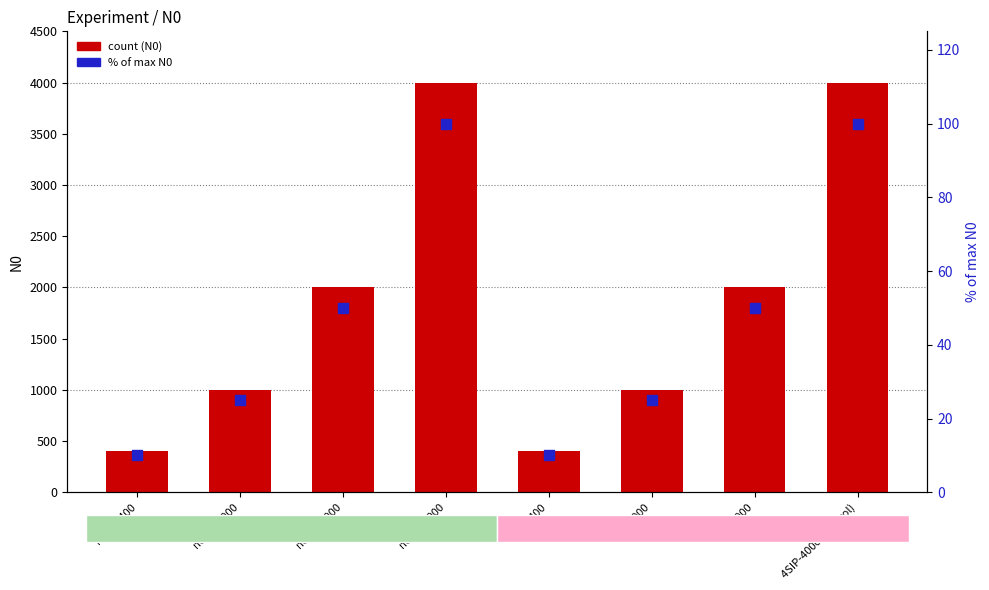

Is the value of % of max N0 at 4SIP-1000 greater than the value of N0 at noSIP-1000?

No